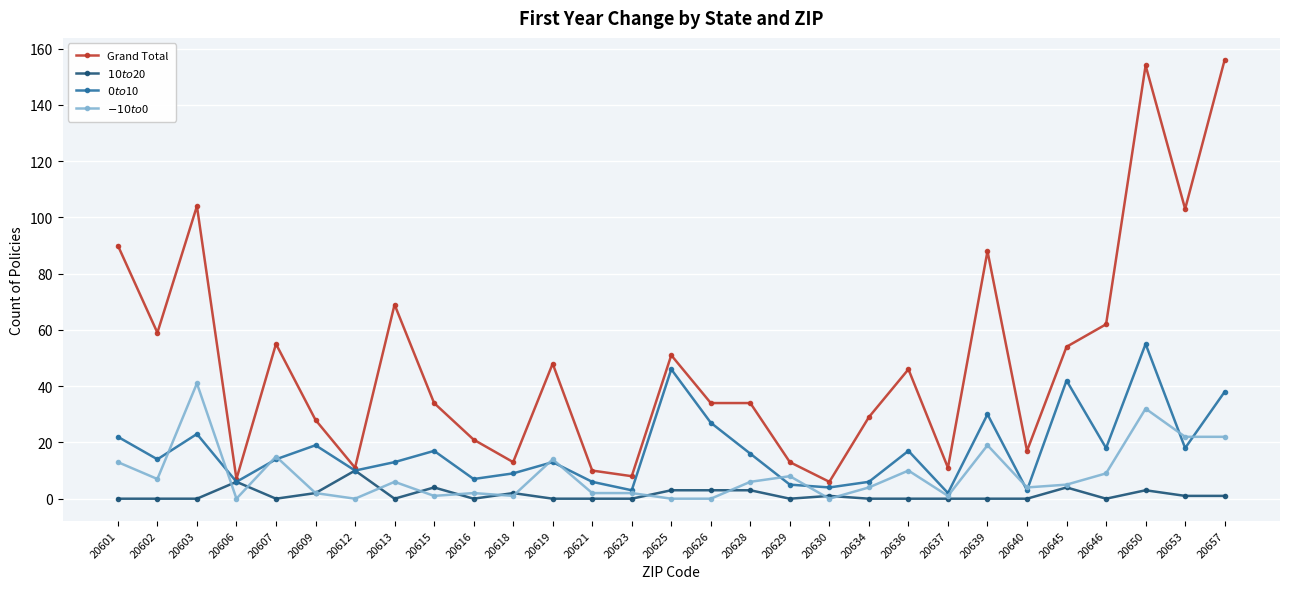

At which category is the sum across all series the highest?

20650